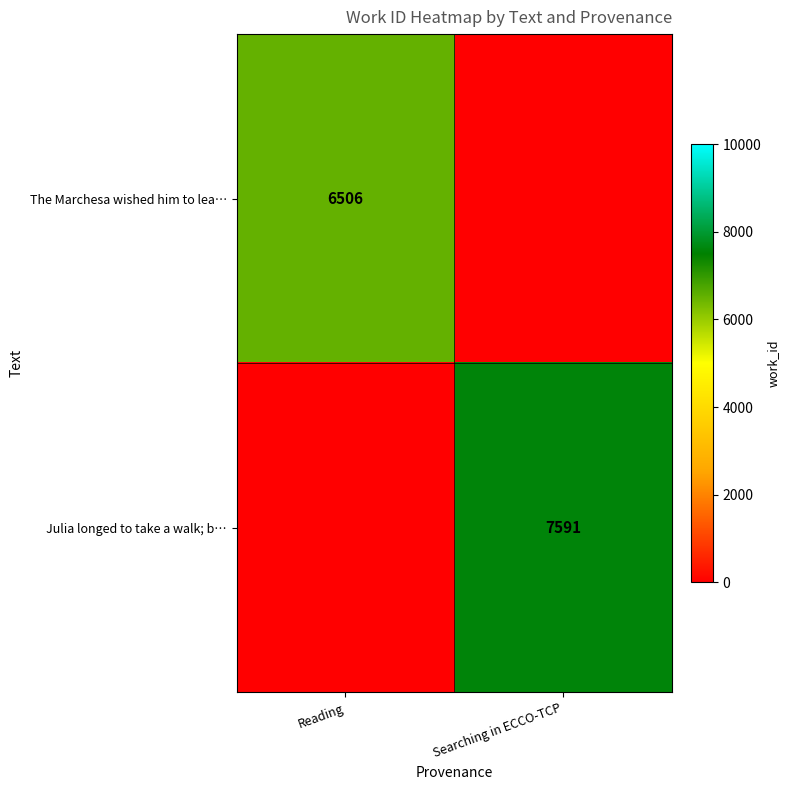

Between Reading and Searching in ECCO-TCP, which is larger?

Searching in ECCO-TCP